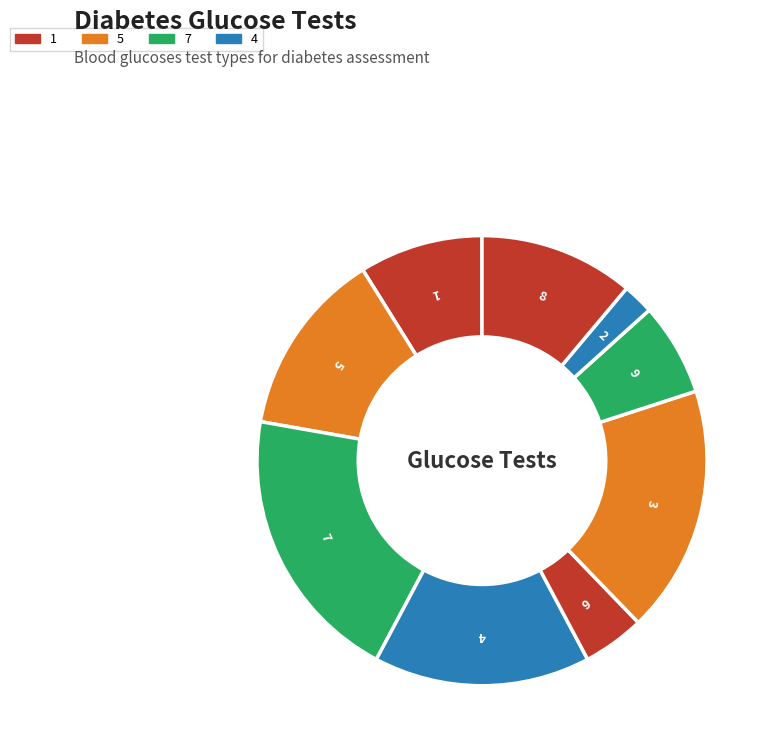

What is the largest slice in the pie chart?

7